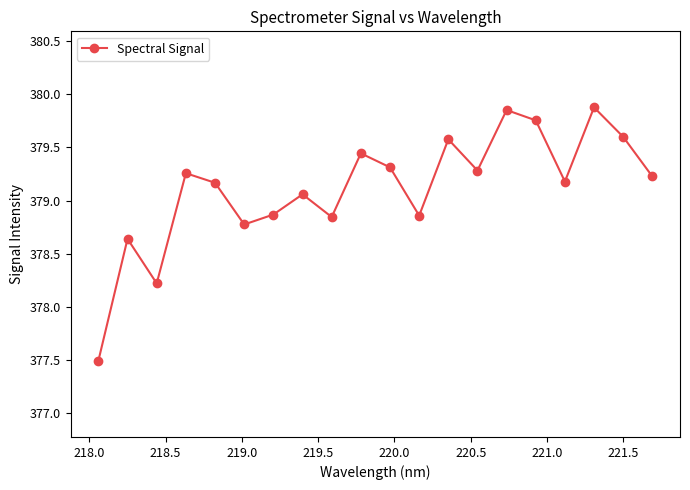

How many interior local peaks (higher than both neighbors) does the data have?

7